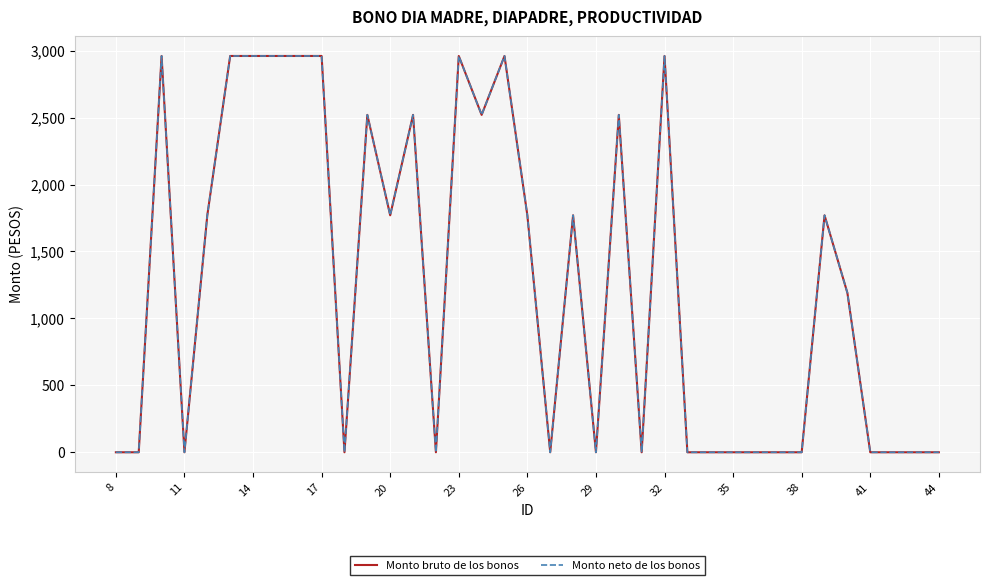

What is the sum of all Monto bruto de los bonos values?

46760